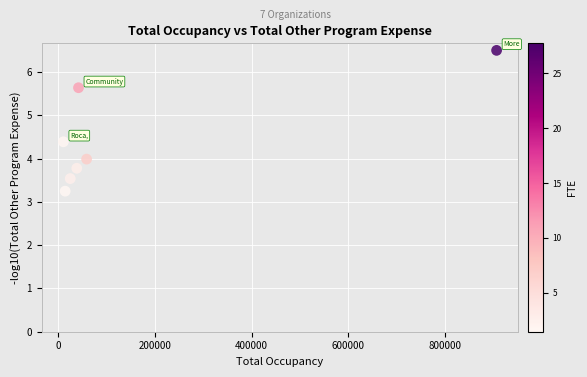

What is the average Y value?

4.4